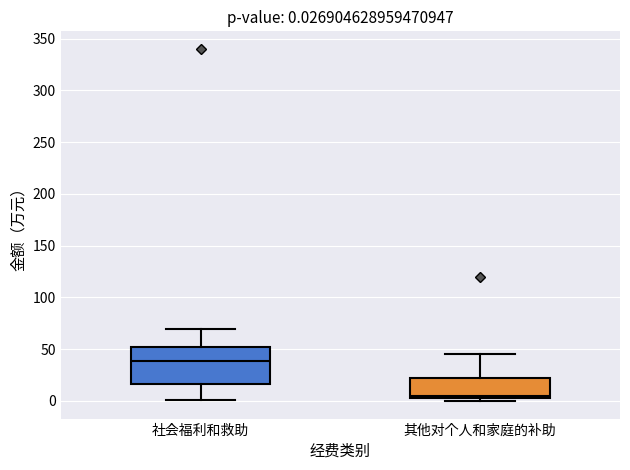

Which box has the highest median line?

社会福利和救助